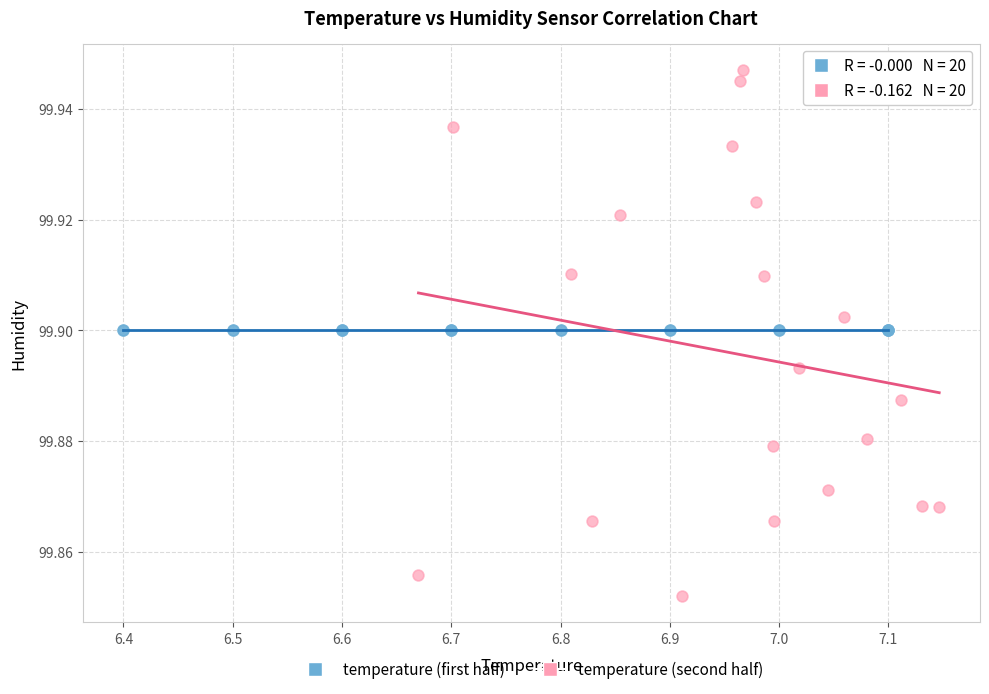

Which series reaches the minimum Y coordinate?

temperature (second half)